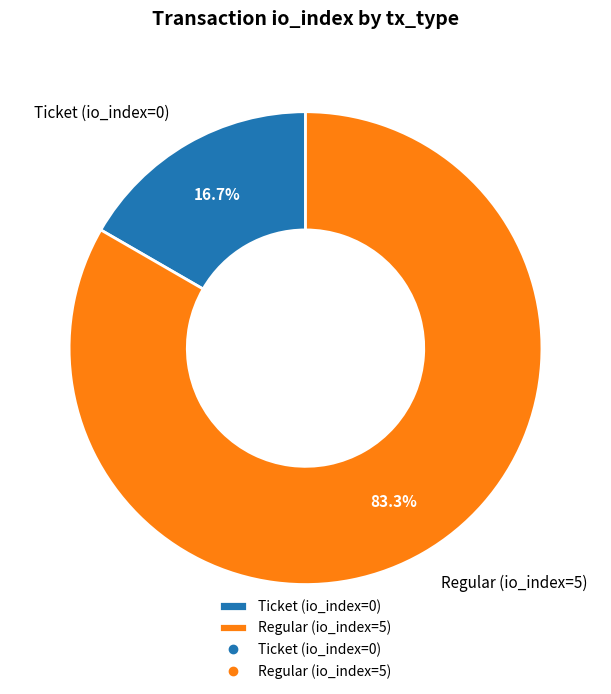

To the nearest percent, what is the difference between the largest and smallest slice percentages?

67%